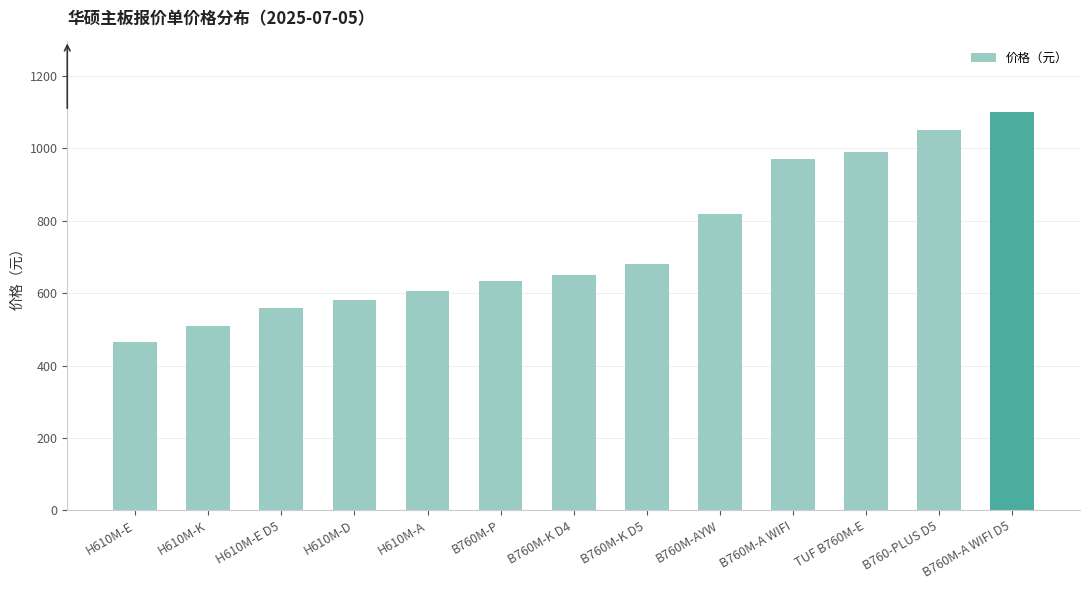

The value at B760M-A WIFI D5 is 1100. True or false?

True